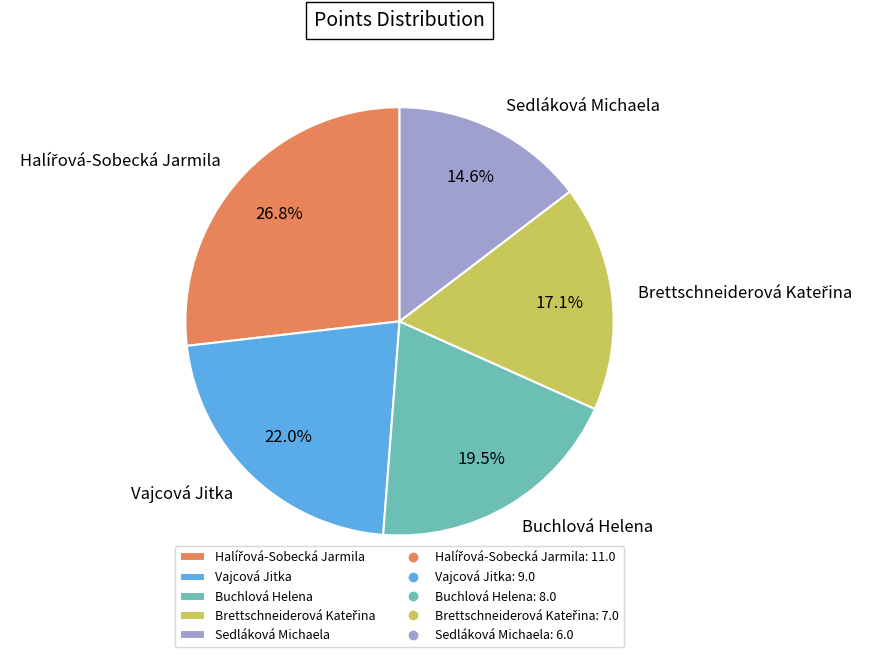

Is there any slice that represents more than half of the pie?

No